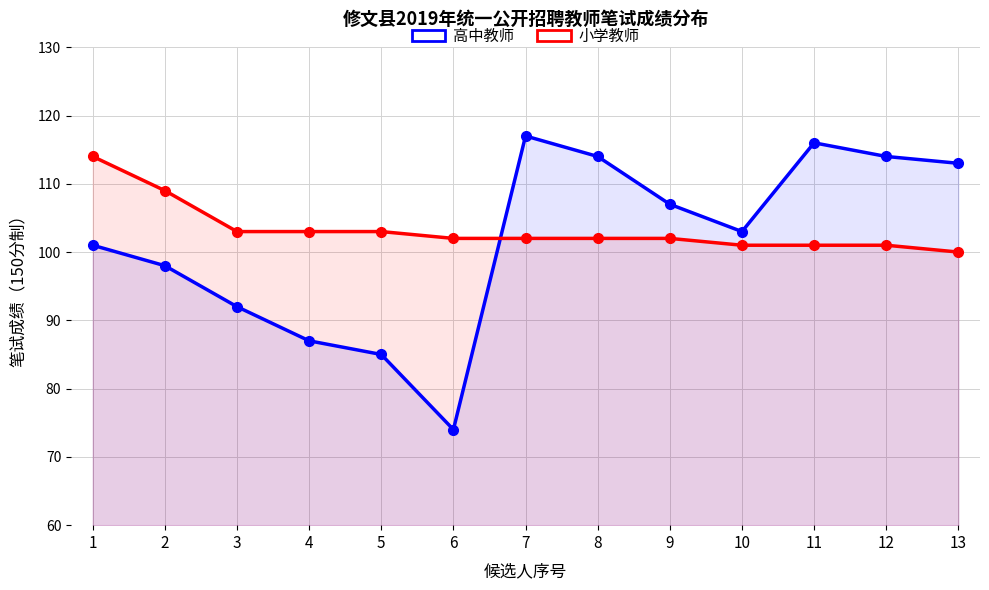

Read the 高中教师 value at 8, to the nearest 10.

110